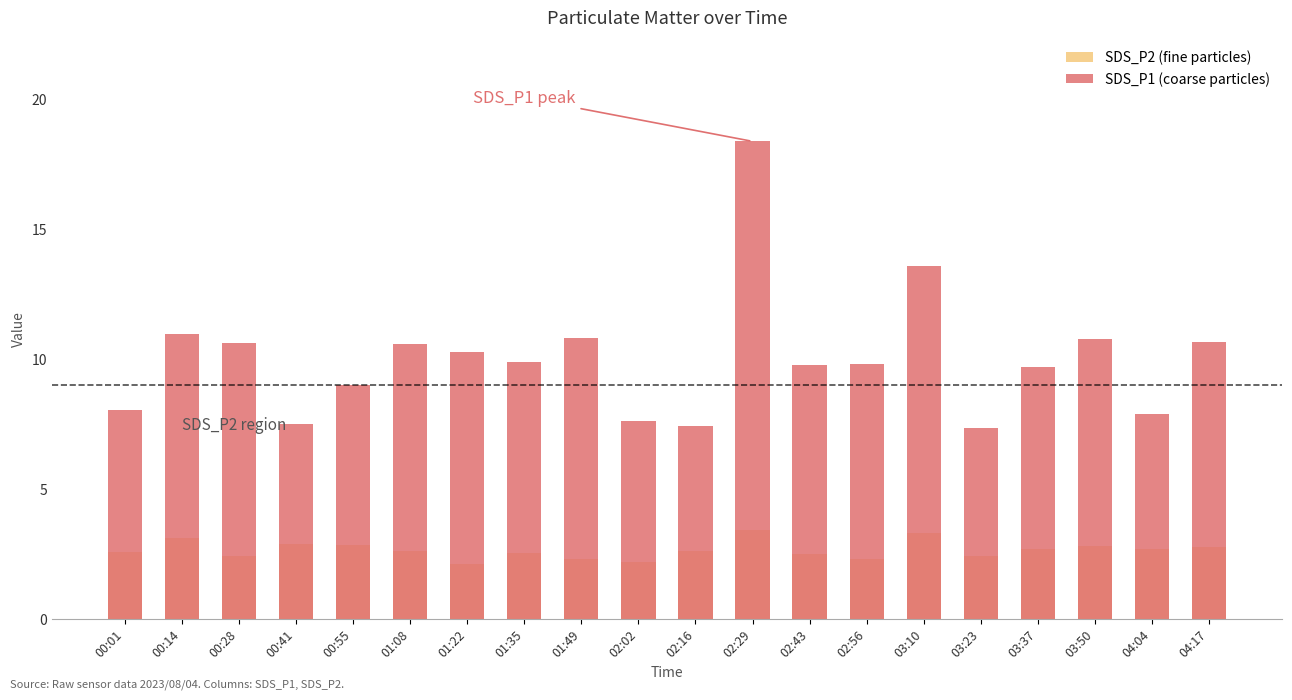

Which category has the highest value in the SDS_P1 (coarse particles) series?

02:29